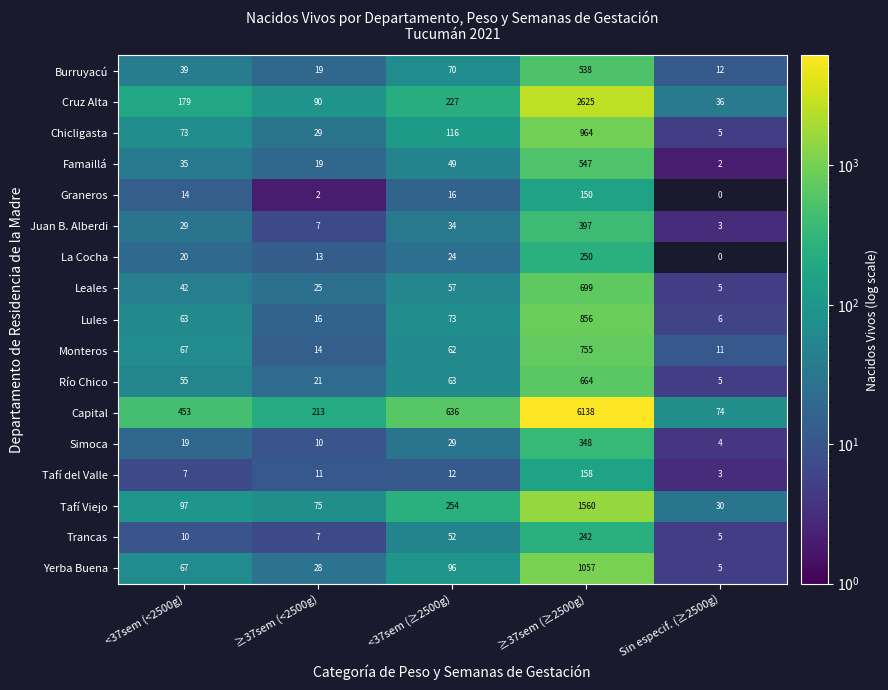

Where is Burruyacú nearest to the value 275?

<37sem (≥2500g)